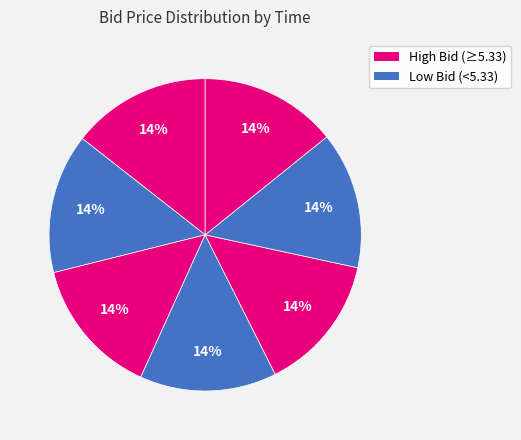

How many slices are in this pie chart?

7